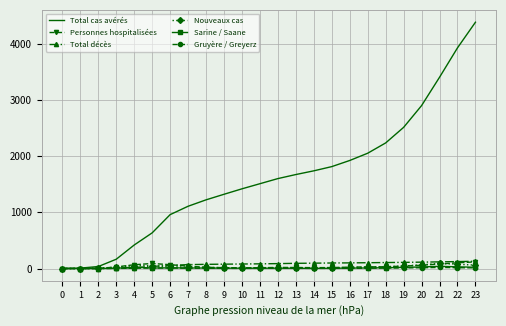

Which series has the widest spread of values?

Total cas avérés